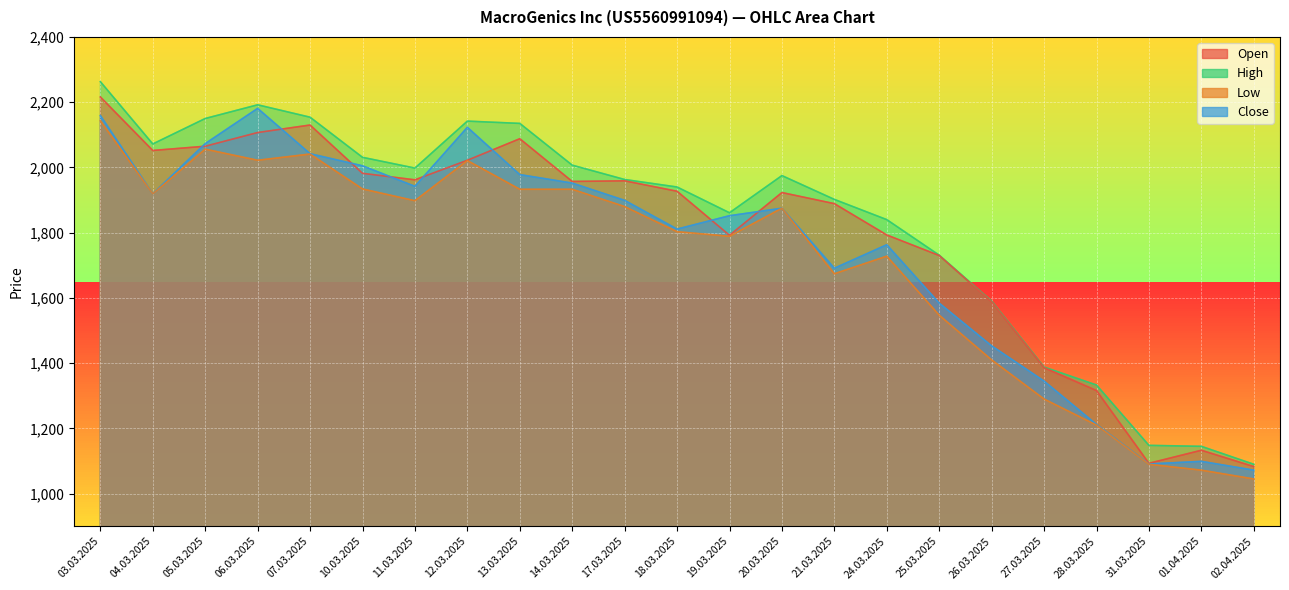

Which has a higher value, 01.04.2025 or 04.03.2025?

04.03.2025